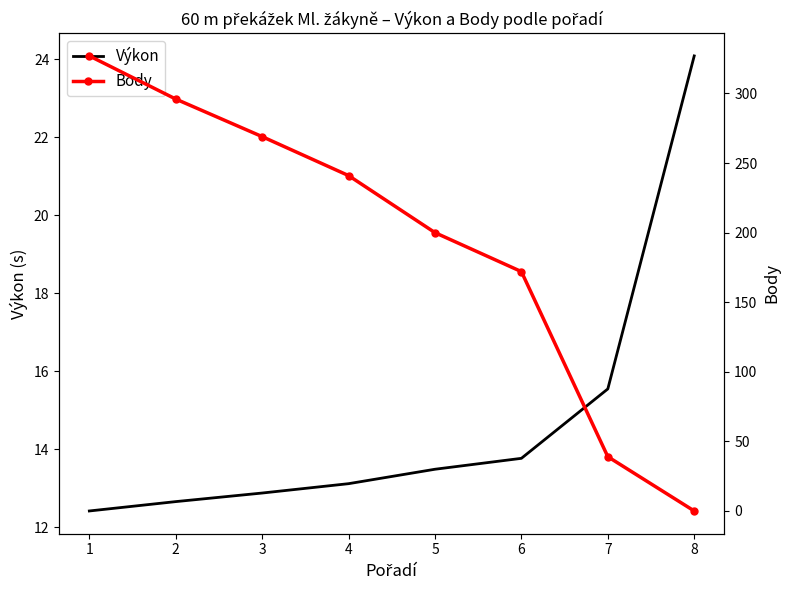

At which category does the chart reach its peak across all series?

1